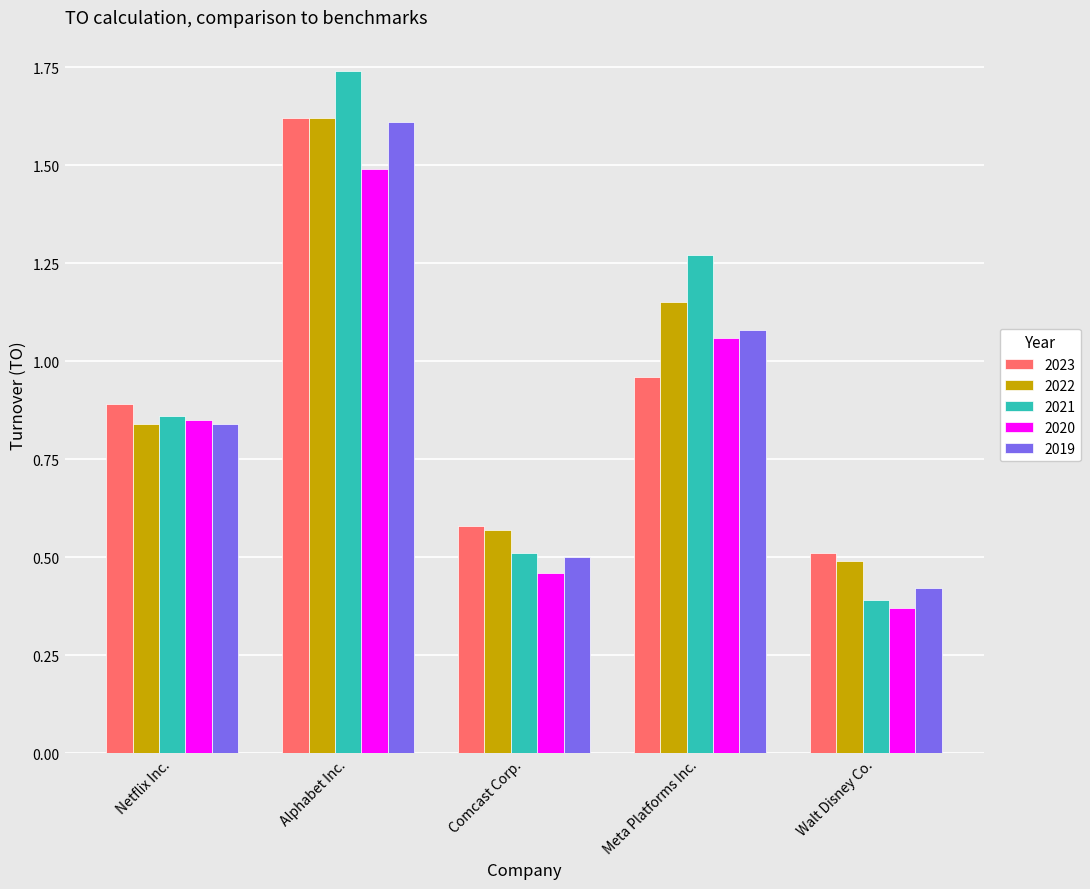

Which series has the widest spread of values?

2021